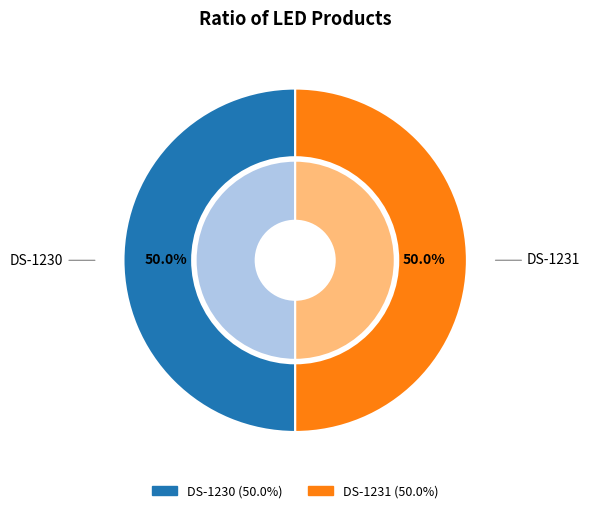

To the nearest percent, what is the average slice percentage?

50%